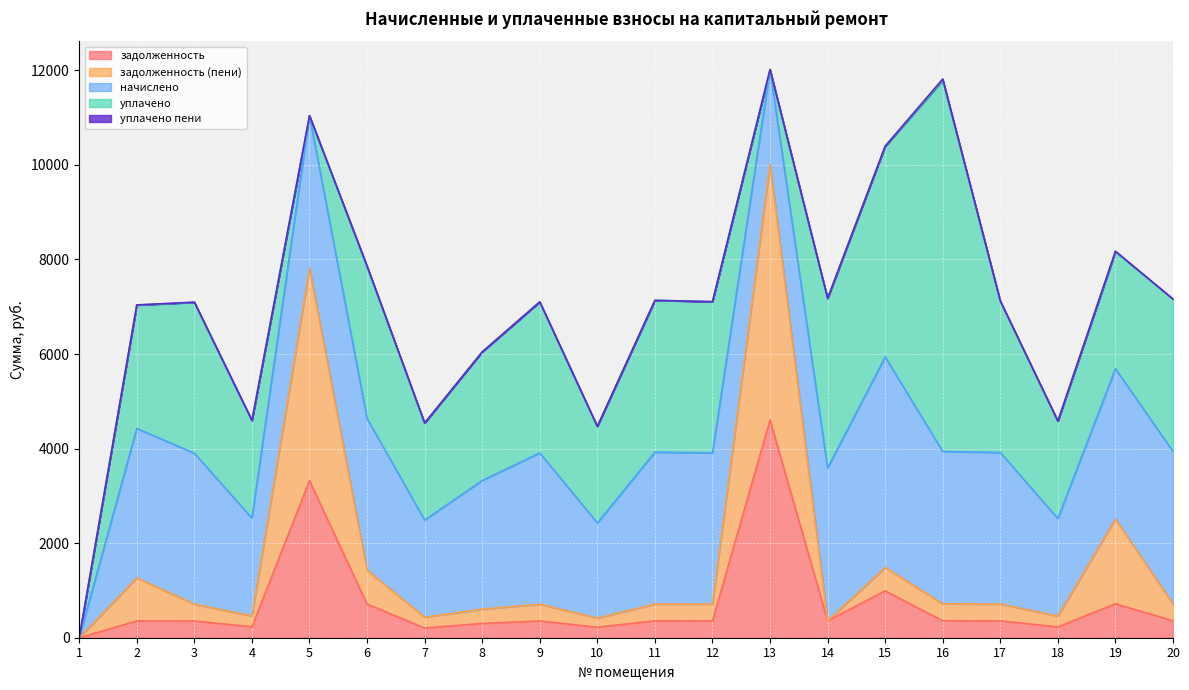

What is the sum of the уплачено values at 10 and 8?

4762.2